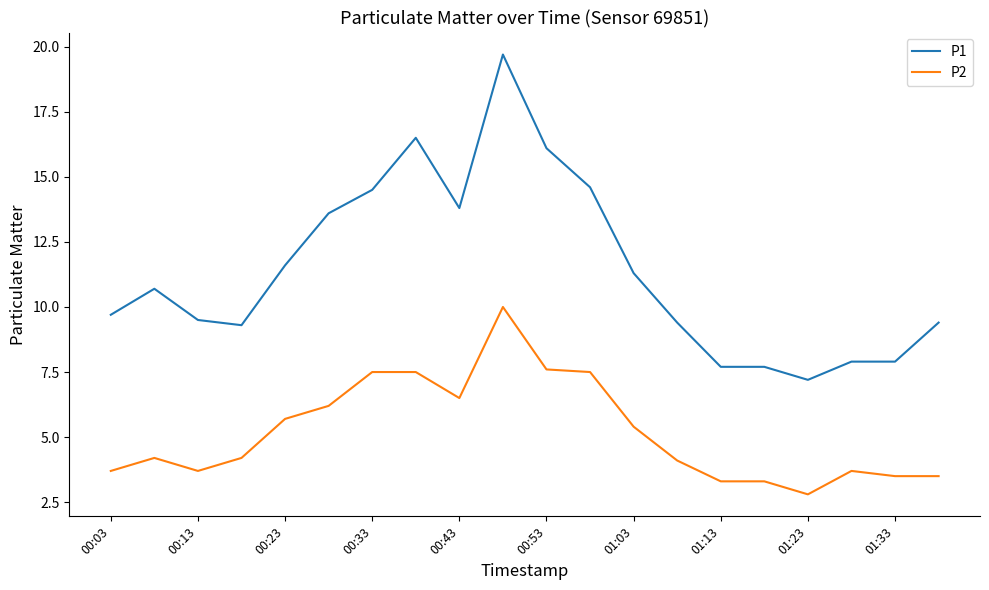

Which series has the largest total across all categories?

P1